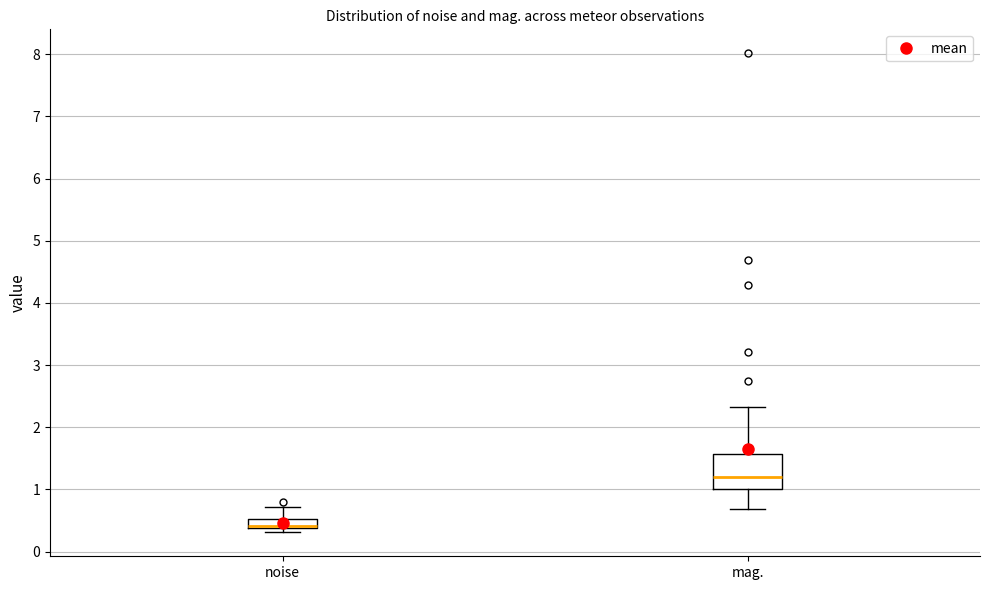

Which box is the tallest, from its lower edge to its upper edge?

mag.